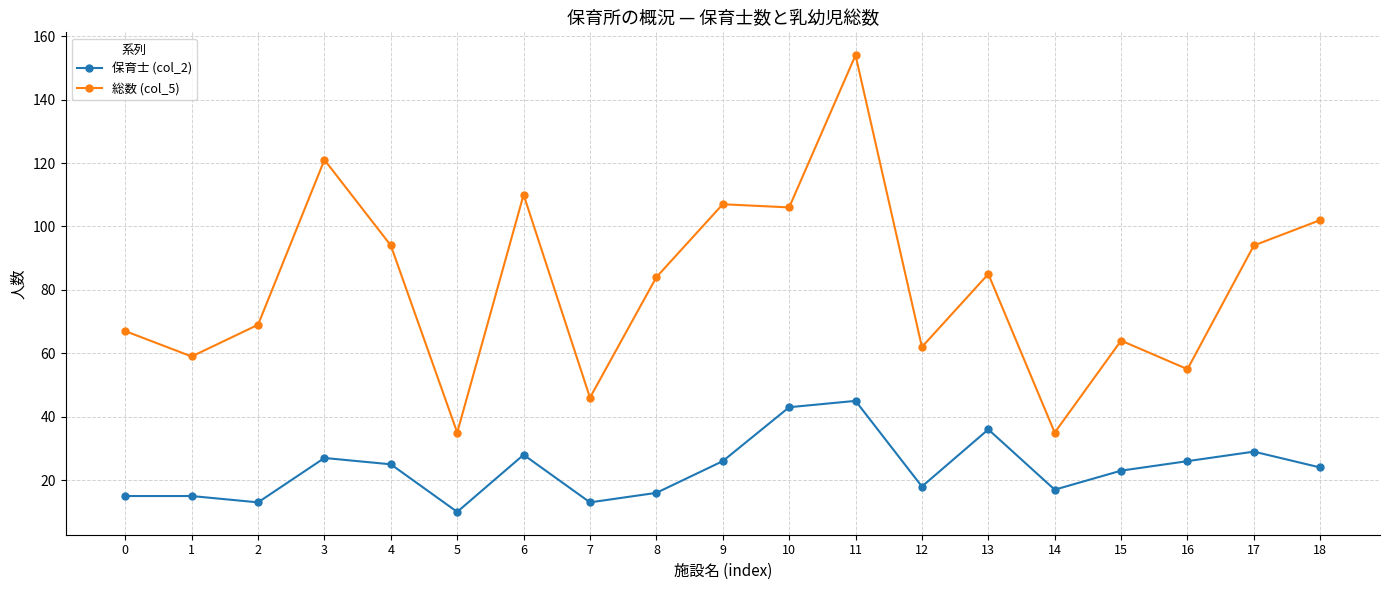

Reading left to right, transcribe all the data shown in this chart.

保育士 (col_2): 0=15	1=15	2=13	3=27	4=25	5=10	6=28	7=13	8=16	9=26	10=43	11=45	12=18	13=36	14=17	15=23	16=26	17=29	18=24
総数 (col_5): 0=67	1=59	2=69	3=121	4=94	5=35	6=110	7=46	8=84	9=107	10=106	11=154	12=62	13=85	14=35	15=64	16=55	17=94	18=102